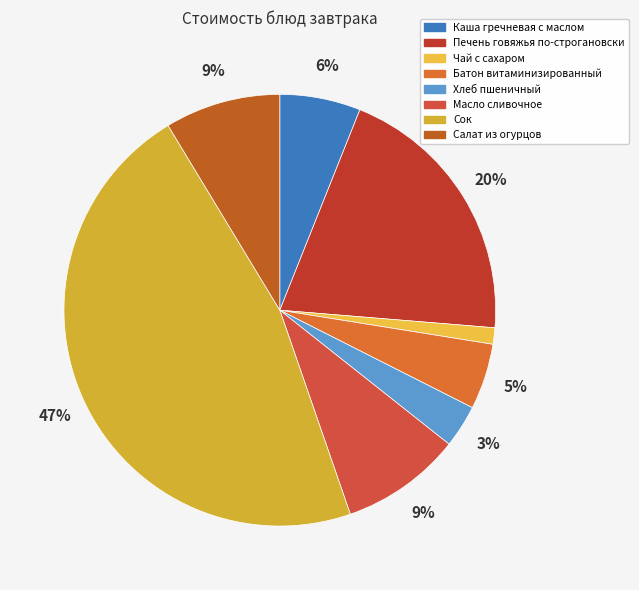

Count the number of slices in the pie.

8